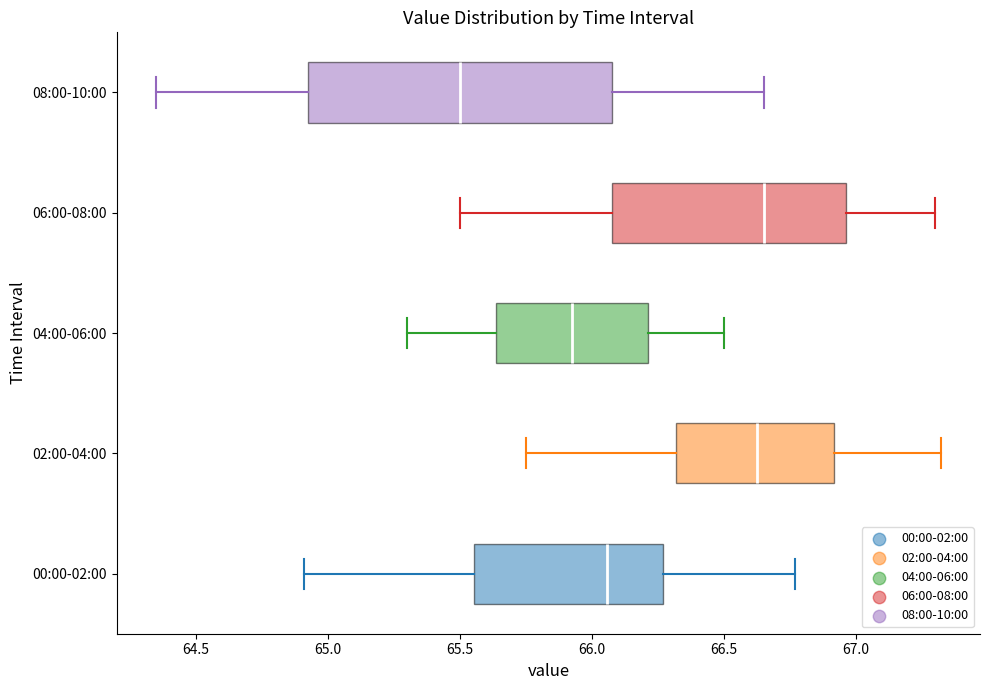

Reading bottom to top, transcribe this box plot: for each box, give where its median line is, the range the box spans, and where its two whiskers end, as read against the x-axis. The values are not printed on the chart, so give them approximately, as read against the axis.

00:00-02:00: median 66.05, box 65.55 to 66.25, whiskers 64.90 to 66.75
02:00-04:00: median 66.65, box 66.30 to 66.90, whiskers 65.75 to 67.30
04:00-06:00: median 65.95, box 65.65 to 66.20, whiskers 65.30 to 66.50
06:00-08:00: median 66.65, box 66.10 to 66.95, whiskers 65.50 to 67.30
08:00-10:00: median 65.50, box 64.95 to 66.10, whiskers 64.35 to 66.65